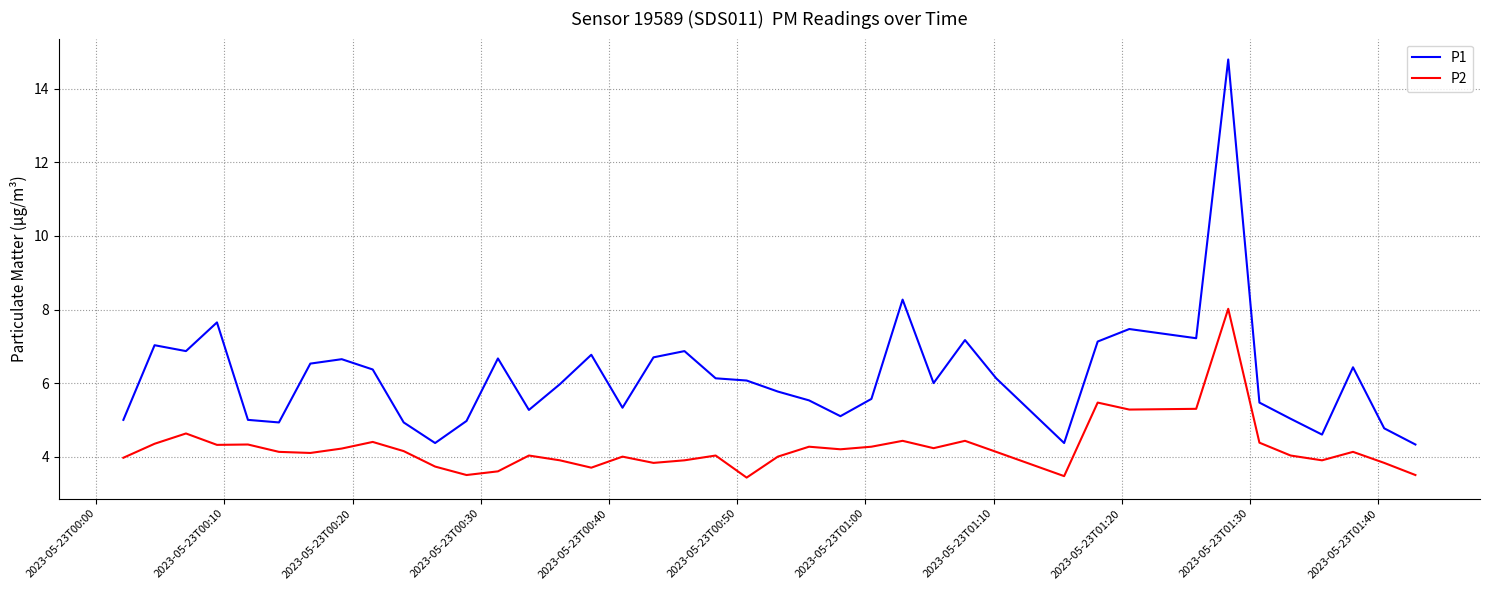

In P2, how many points are higher than both neighbors (excluding endpoints)?

12